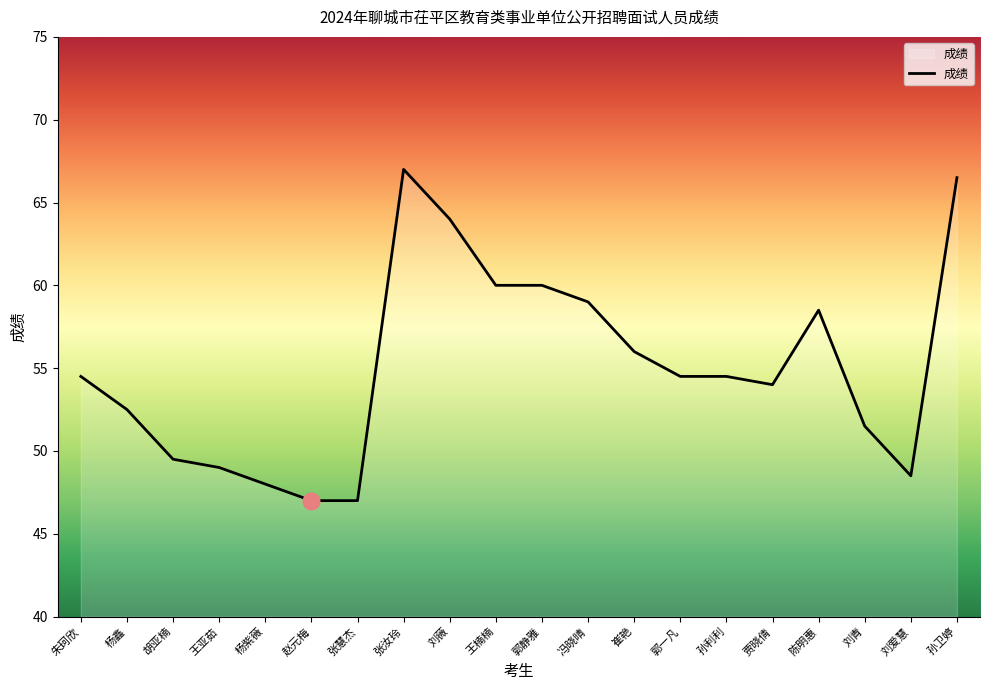

Reading left to right, transcribe all the data shown in this chart.

朱珂欣=54.5	杨鑫=52.5	胡亚楠=49.5	王亚茹=49.0	杨紫薇=48.0	赵元梅=47.0	张慧杰=47.0	张汝玲=67.0	刘薇=64.0	王楠楠=60.0	郭静雅=60.0	冯晓晴=59.0	崔艳=56.0	郭一凡=54.5	孙利利=54.5	贾晓倩=54.0	陈明惠=58.5	刘青=51.5	刘爱慧=48.5	孙卫婷=66.5